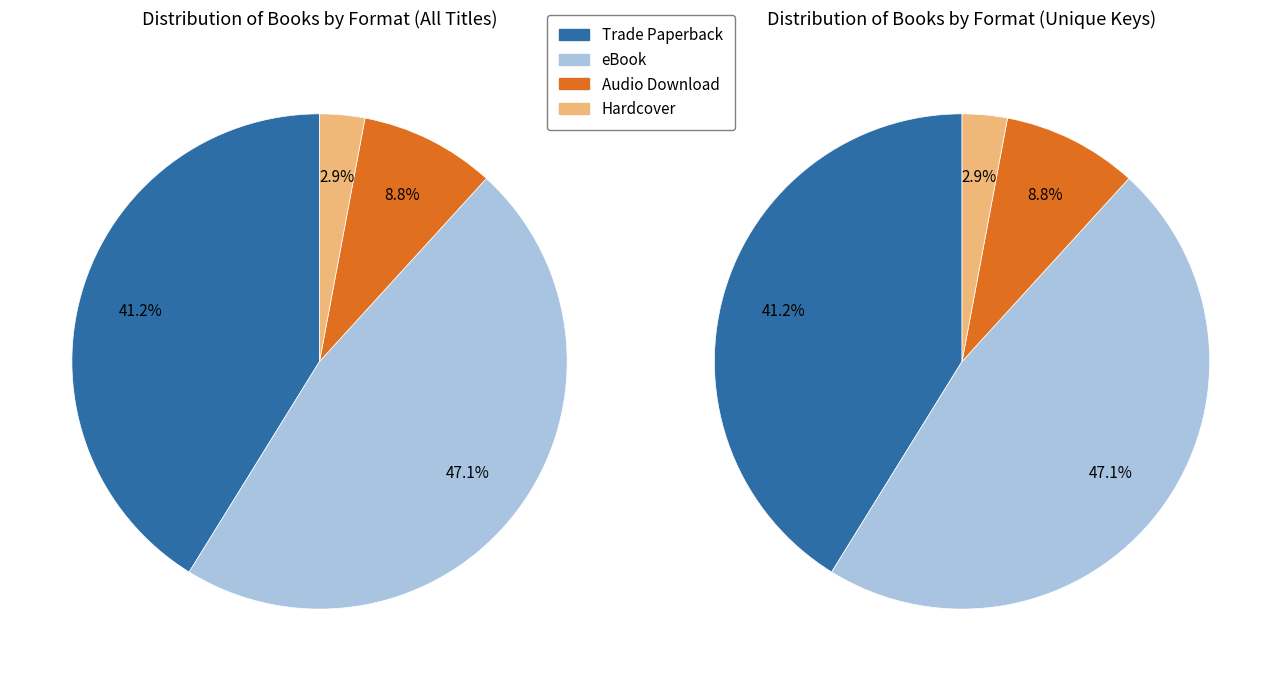

Is Hardcover the majority of the pie?

No